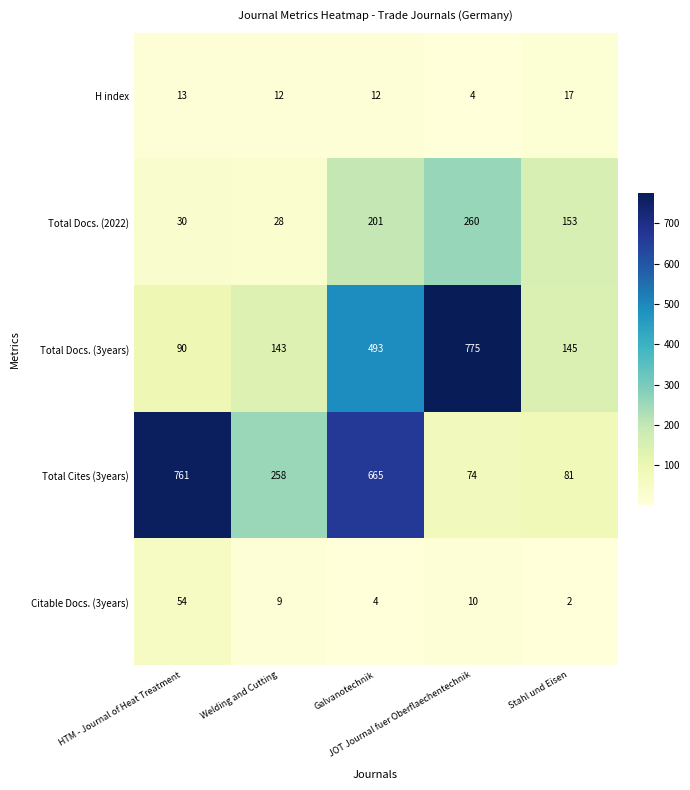

What is the greatest value displayed?

775